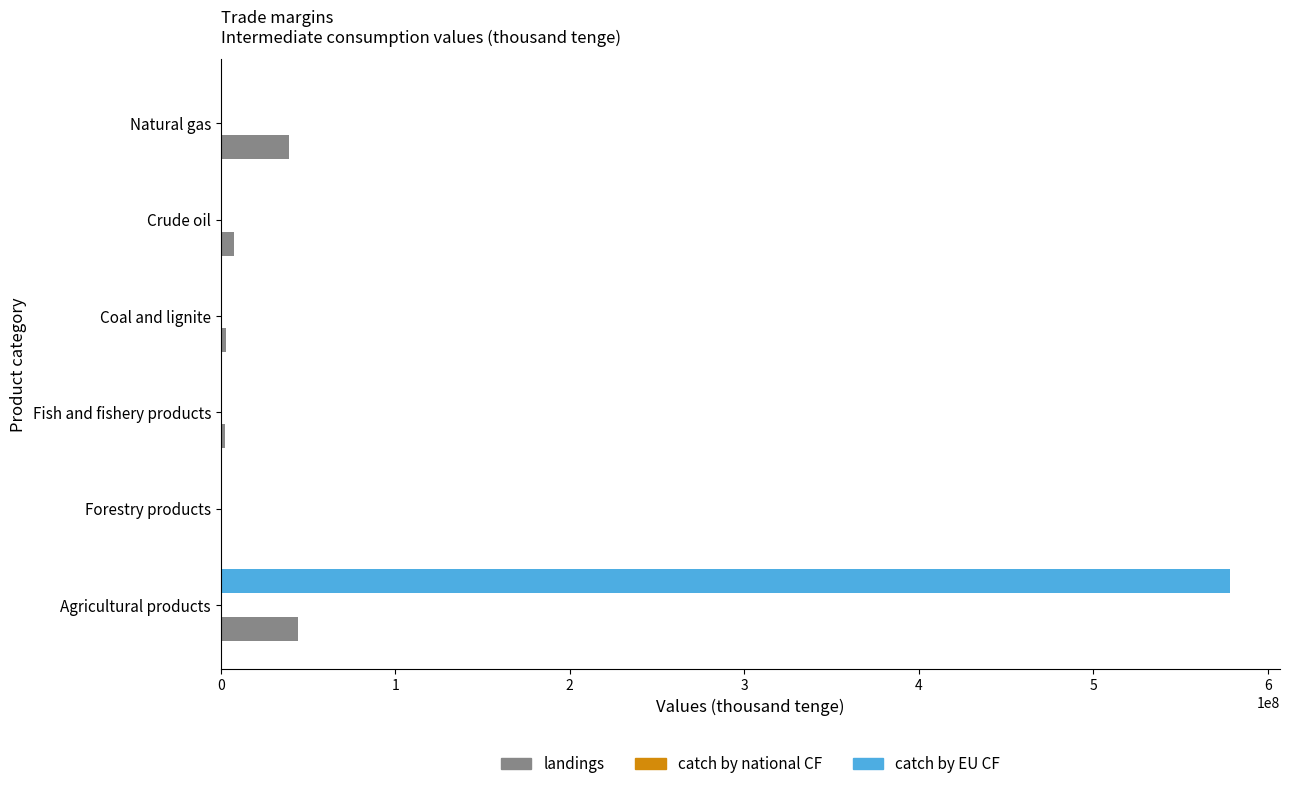

What is the maximum value shown in the chart?

578124088